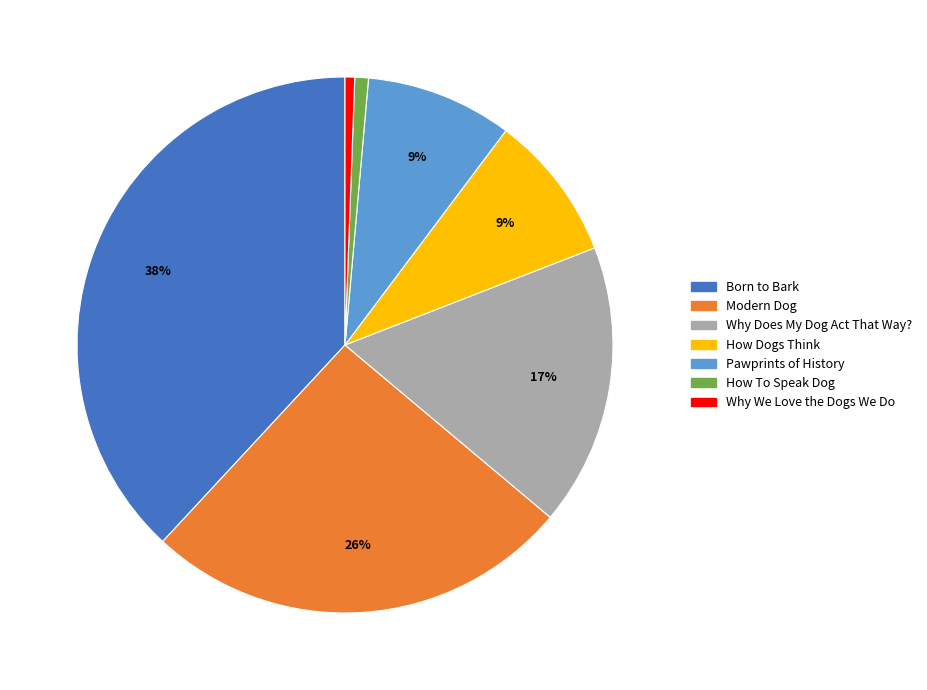

Is there a majority slice in this chart?

No